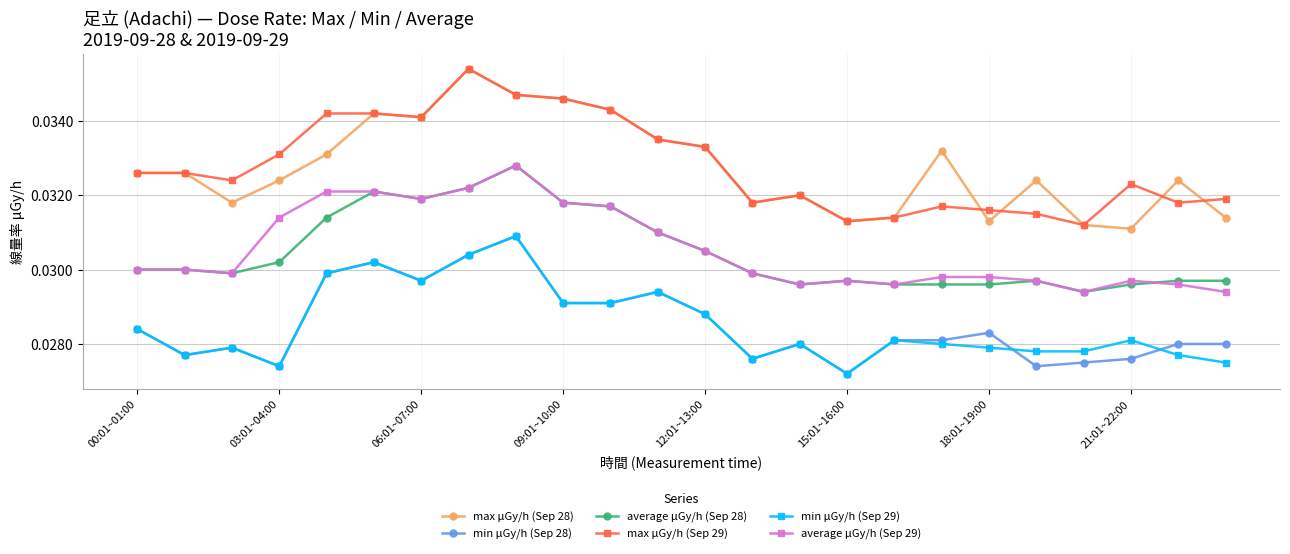

True or false: average μGy/h (Sep 28) and max μGy/h (Sep 28) intersect in this chart.

False